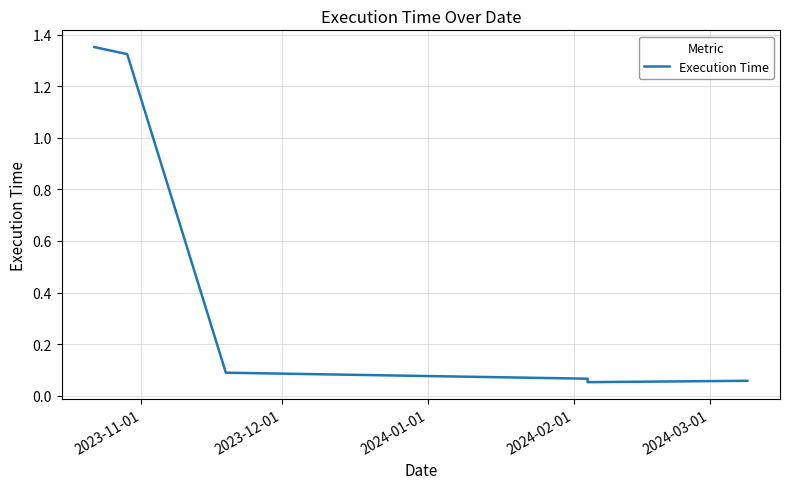

How many lines are shown in the chart?

1